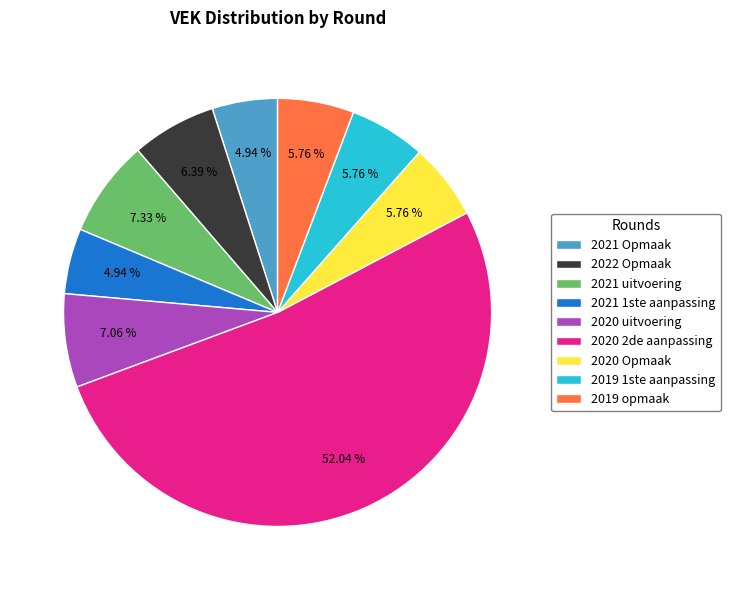

Count the number of slices in the pie.

9